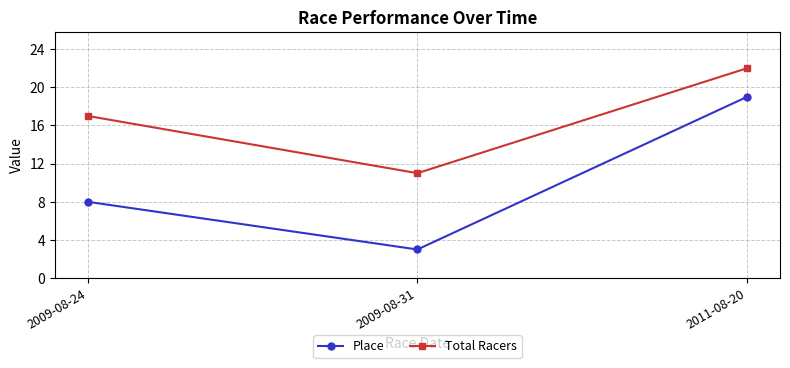

Which series has the largest range (max minus min)?

Place